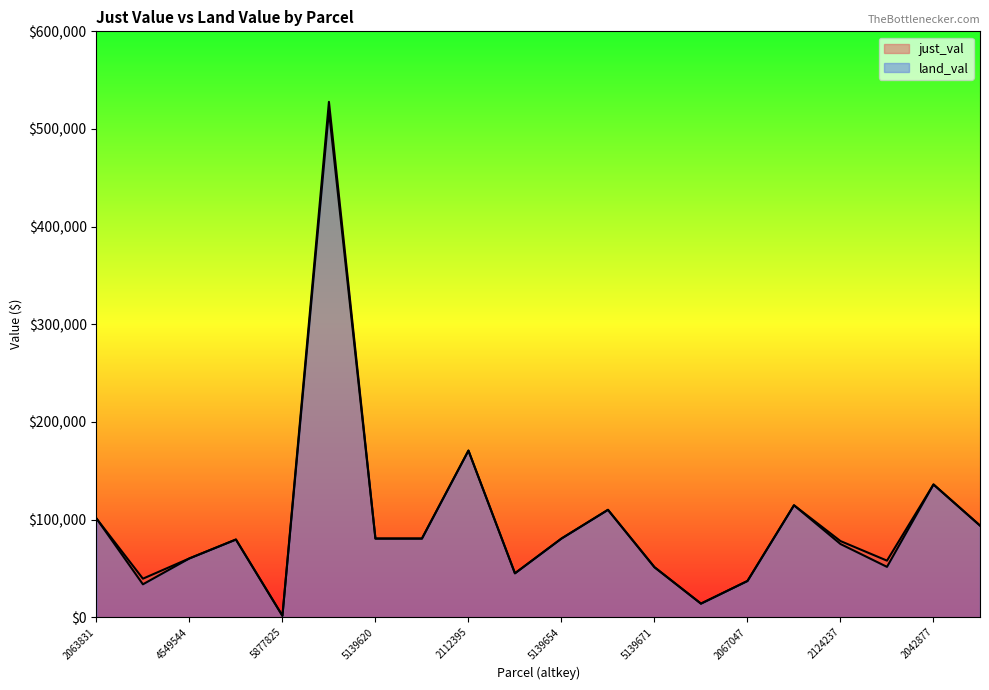

What is the value of the land_val point at the 4th from the left?

79584